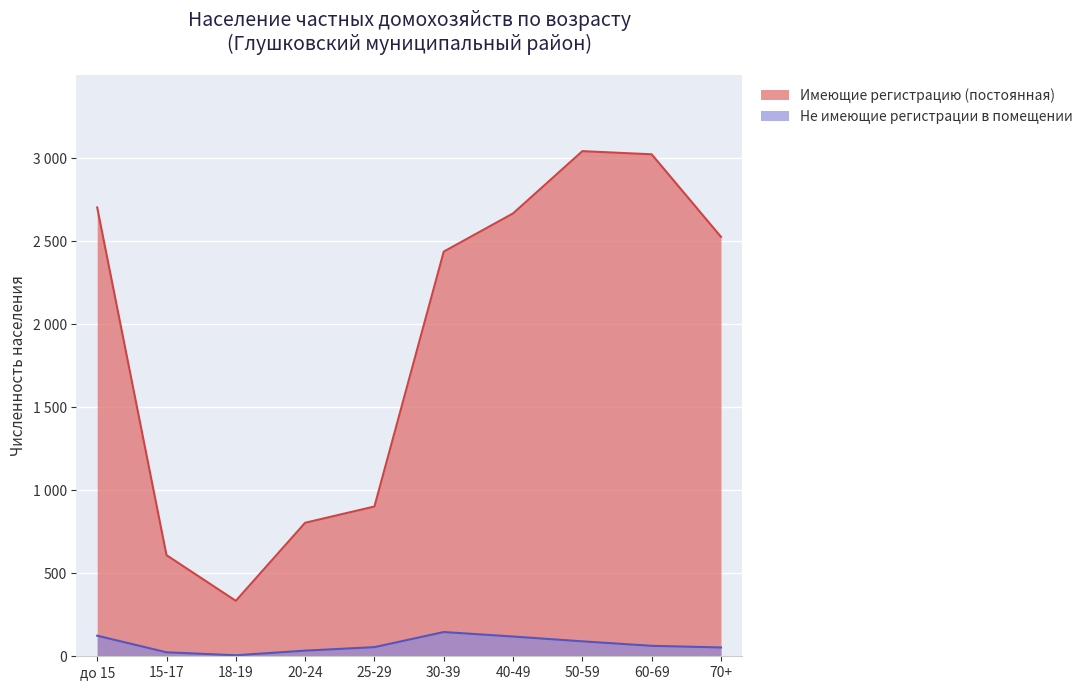

Reading right to left, what are all the values shown in this chart?

Имеющие регистрацию (постоянная): 2526	3023	3042	2667	2437	902	804	334	609	2703
Не имеющие регистрации в помещении: 53	63	90	119	146	55	34	6	24	124